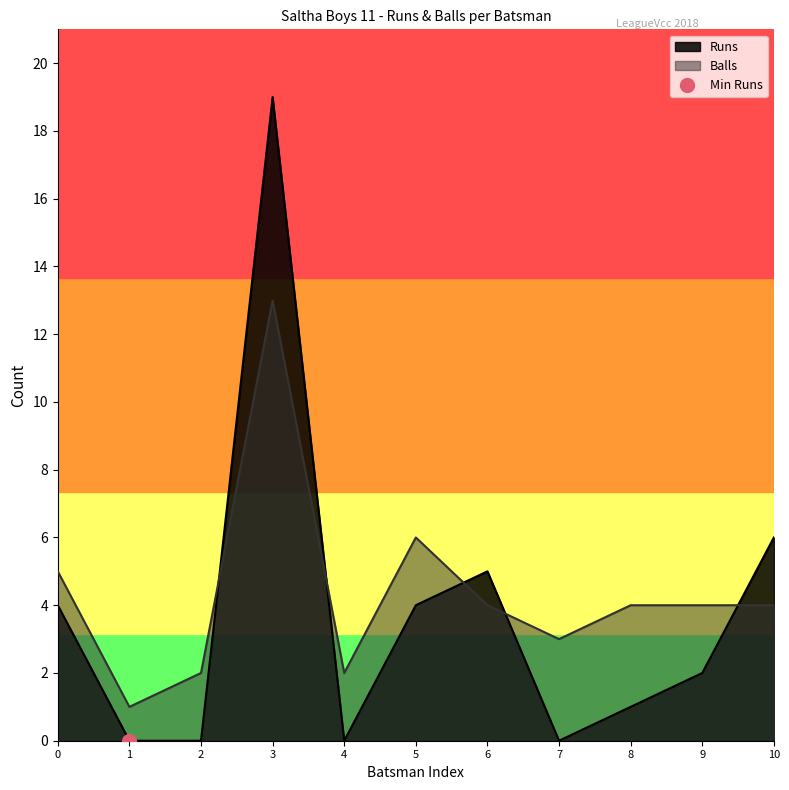

List the series in order of their peak value, lowest first.

Balls, Runs